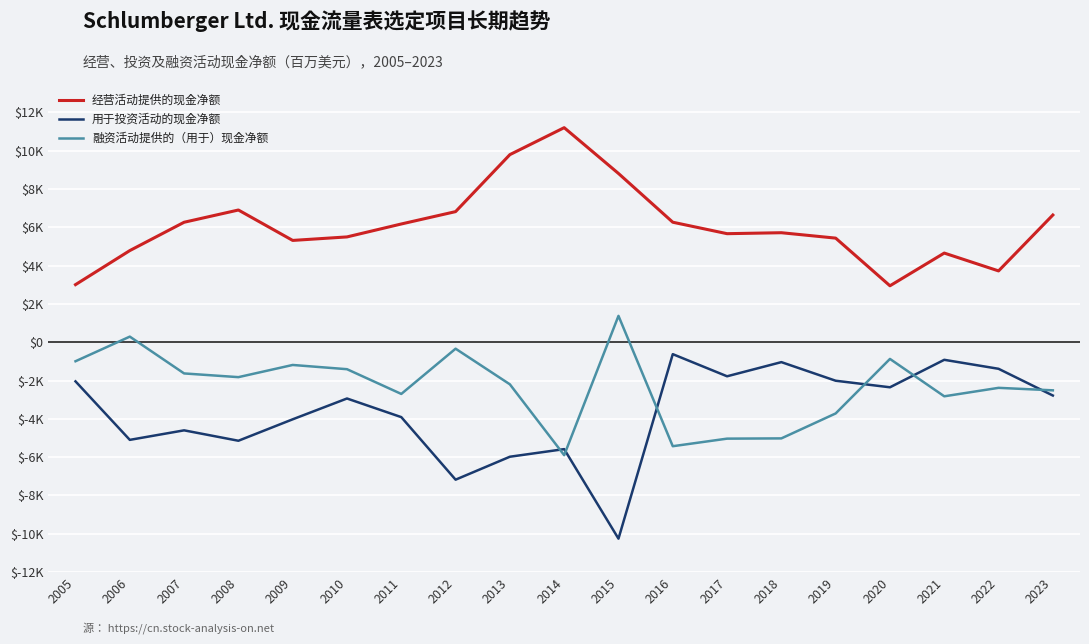

Is it true that 用于投资活动的现金净额 equals -1388 at 2022?

True